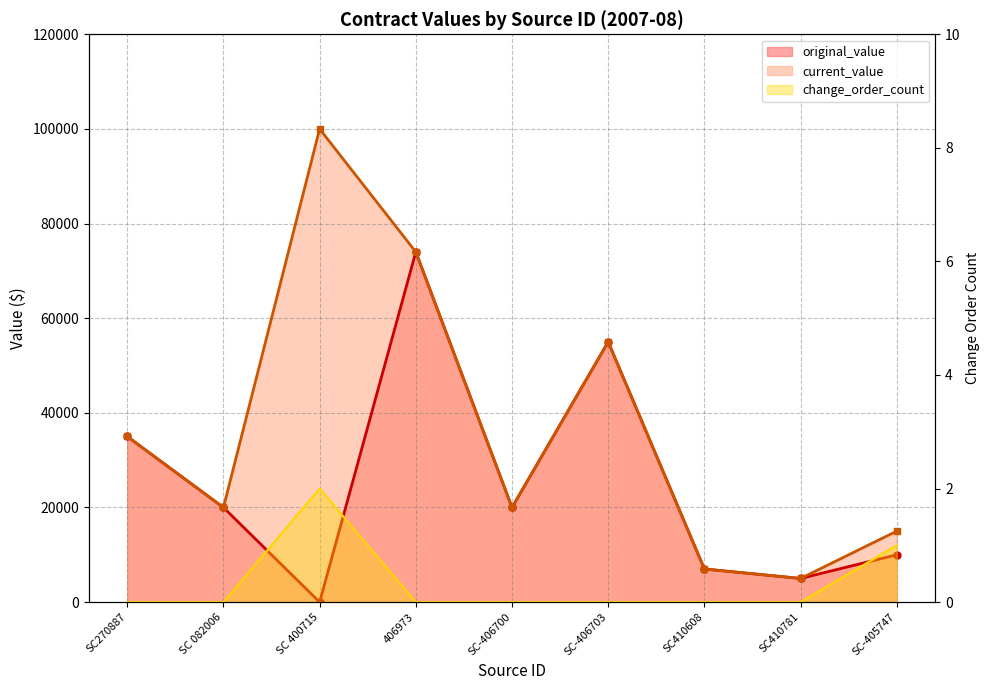

Reading left to right, transcribe all the data shown in this chart.

original_value: SC270887=35000	SC 082006=20000	SC 400715=0	406973=74000	SC-406700=20000	SC-406703=55000	SC410608=7000	SC410781=5000	SC-405747=10000
current_value: SC270887=35000	SC 082006=20000	SC 400715=100000	406973=74000	SC-406700=20000	SC-406703=55000	SC410608=7000	SC410781=5000	SC-405747=15000
change_order_count: SC270887=0	SC 082006=0	SC 400715=2	406973=0	SC-406700=0	SC-406703=0	SC410608=0	SC410781=0	SC-405747=1